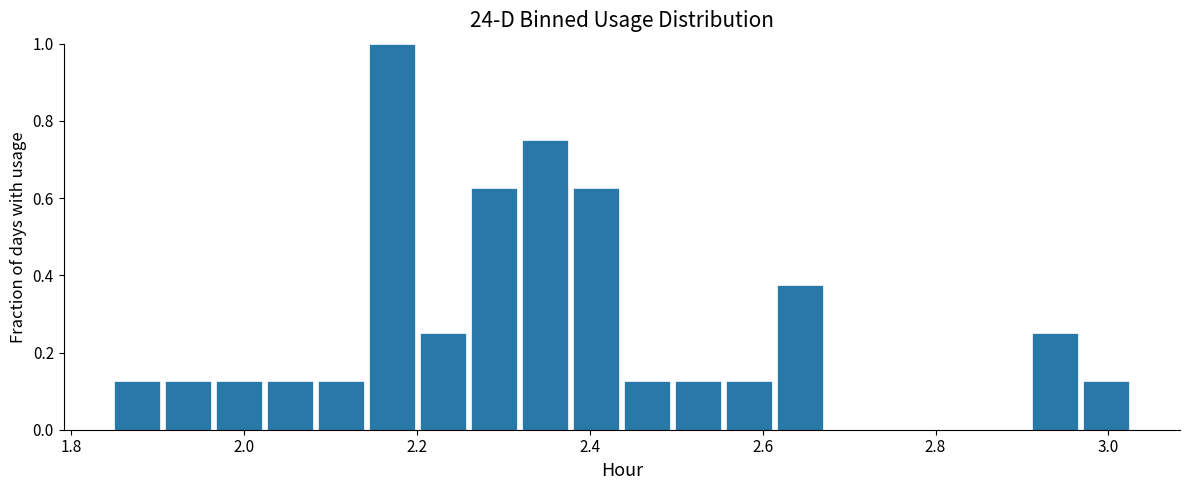

Around what value on the x-axis is the tallest bar? Give the approximate position of its centre, as read against the axis.

2.18